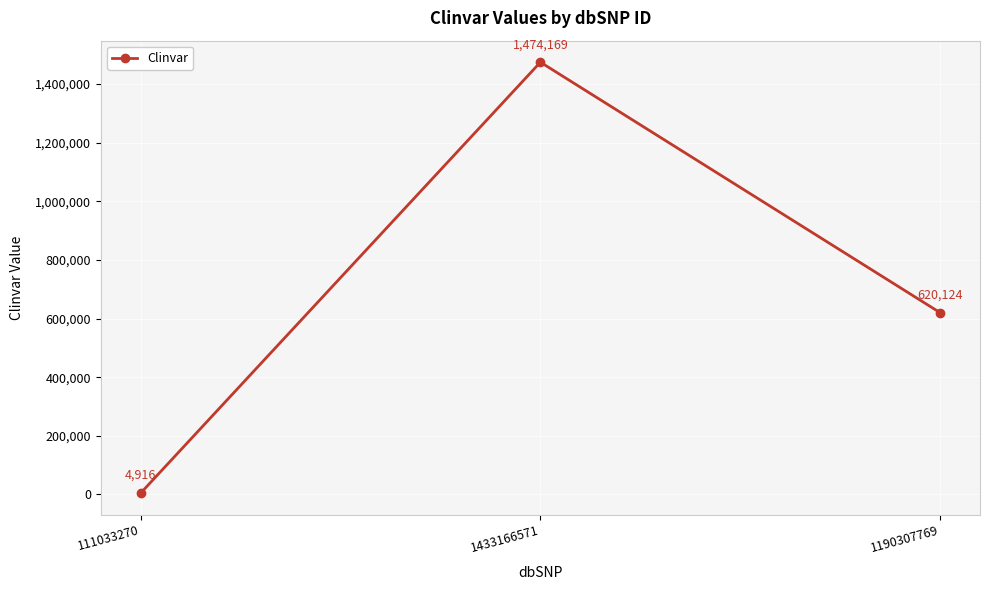

Which has a higher value, 1190307769 or 111033270?

1190307769